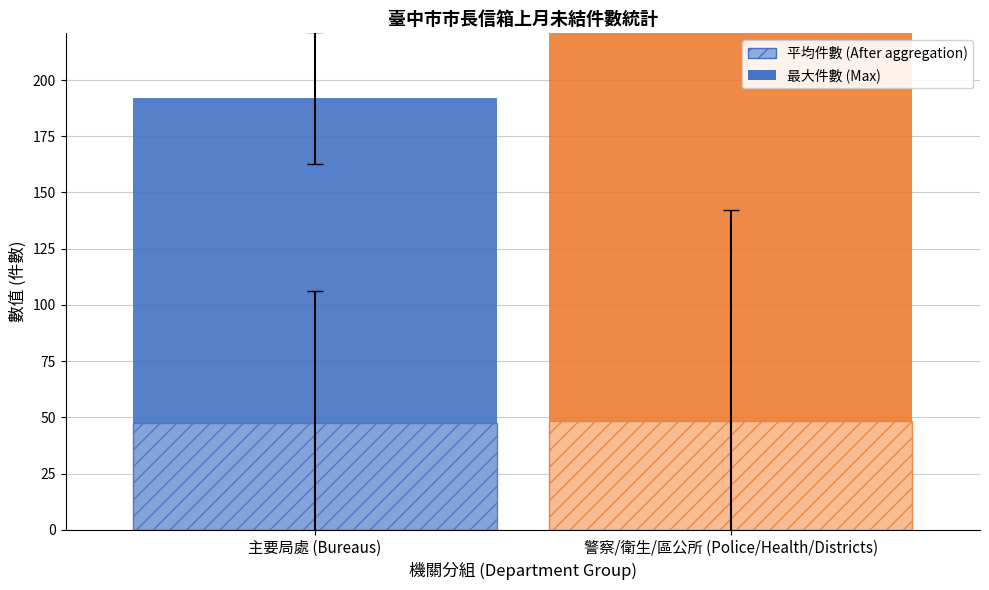

The chart shows a value of 1 at 東區區公所. True or false?

False